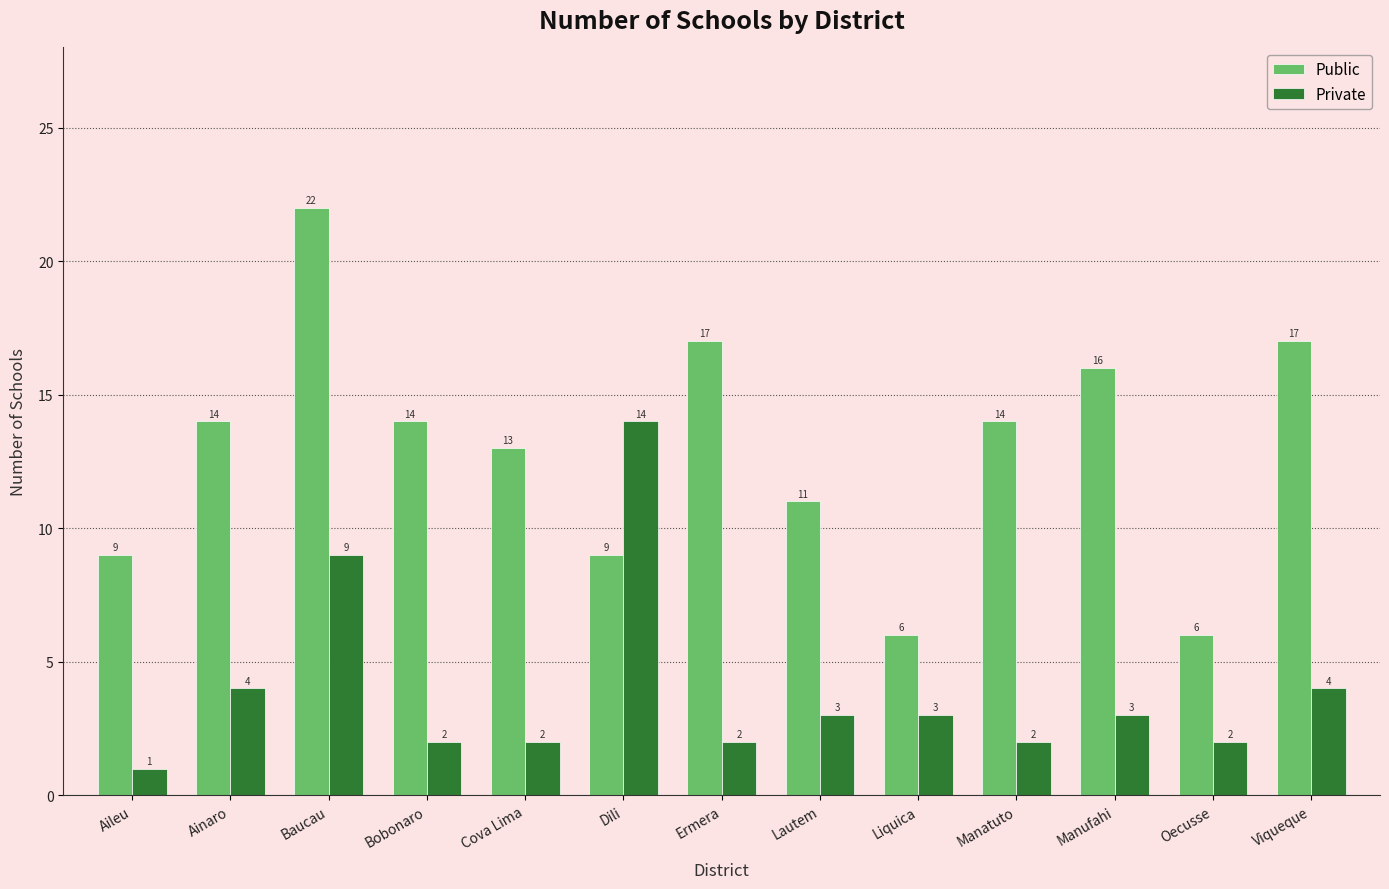

At Manufahi, list the series in order from largest to smallest.

Public, Private